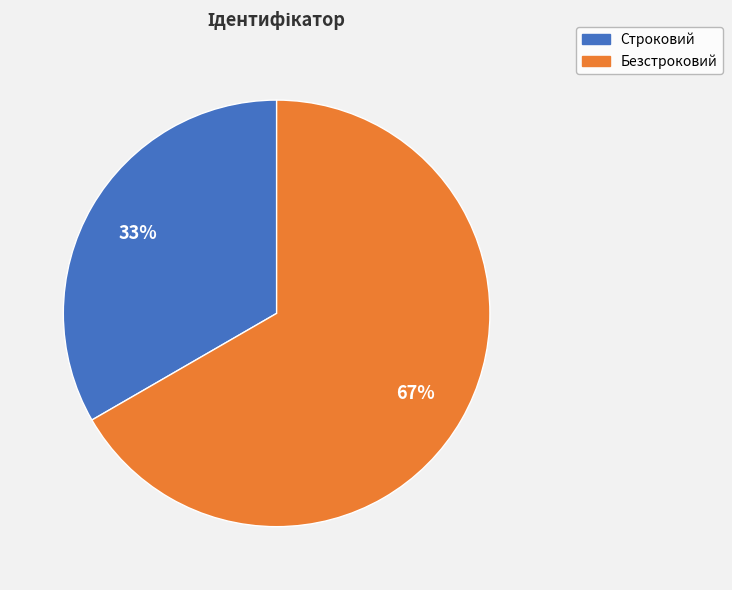

True or false: Строковий accounts for 27% of the total.

False